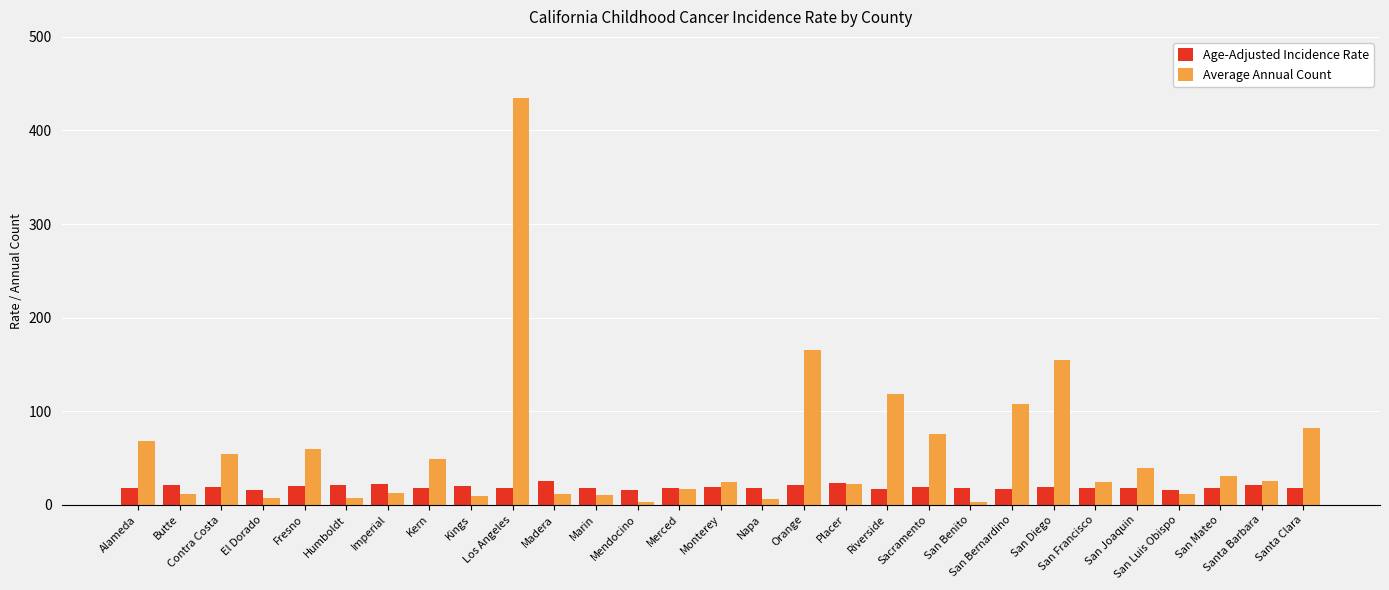

What is the average value of the Average Annual Count series?

56.7